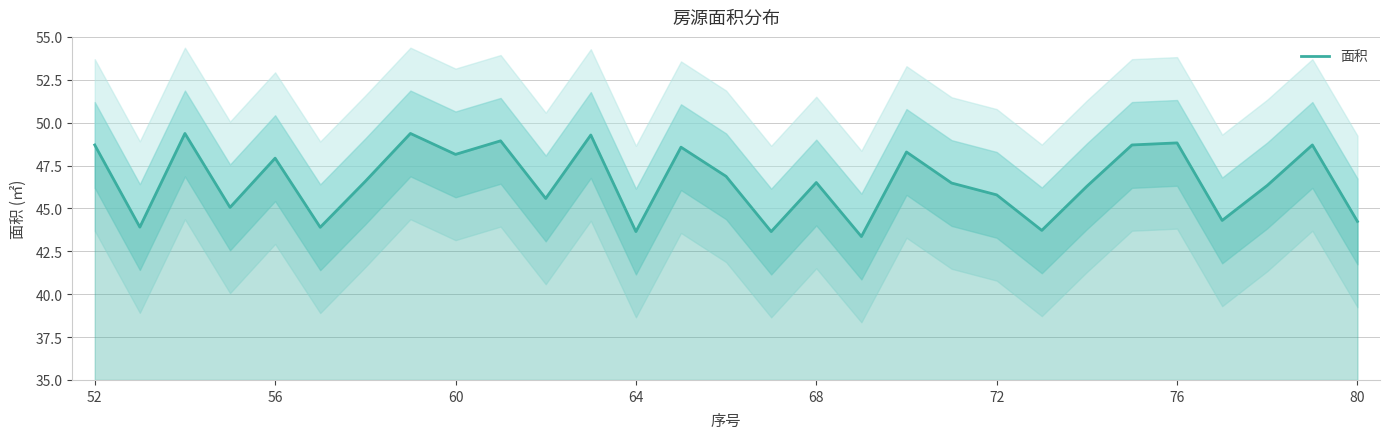

The value of 面积 at 52 is 48.7. True or false?

True